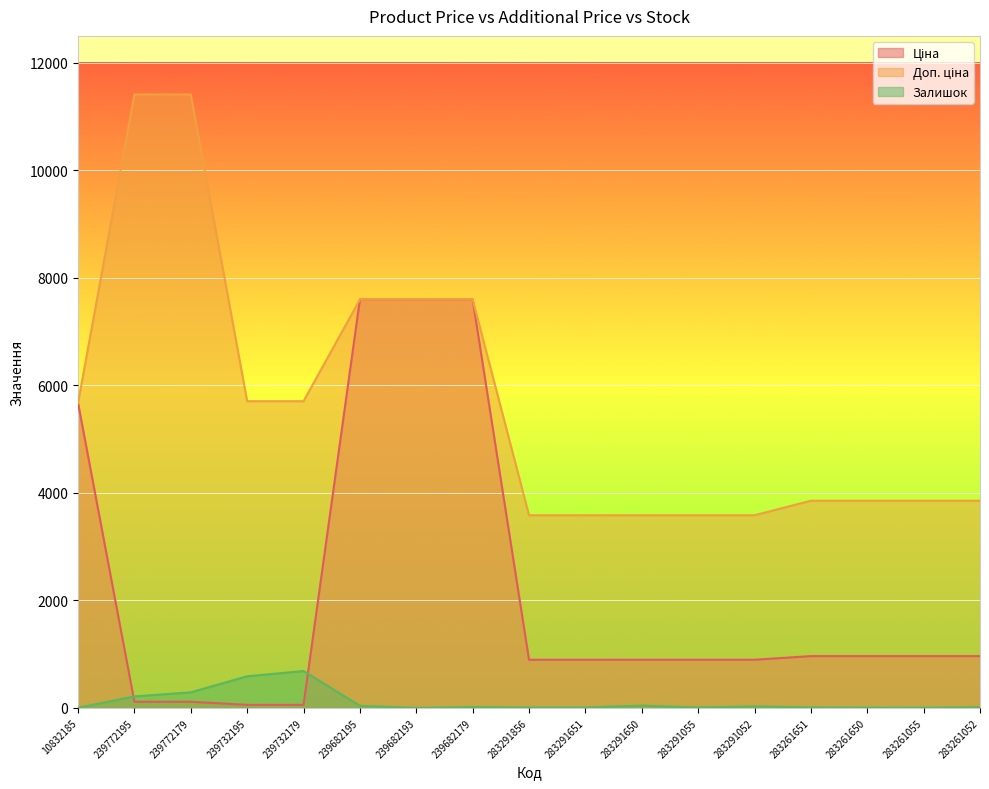

Which series has the widest spread of values?

Доп. ціна